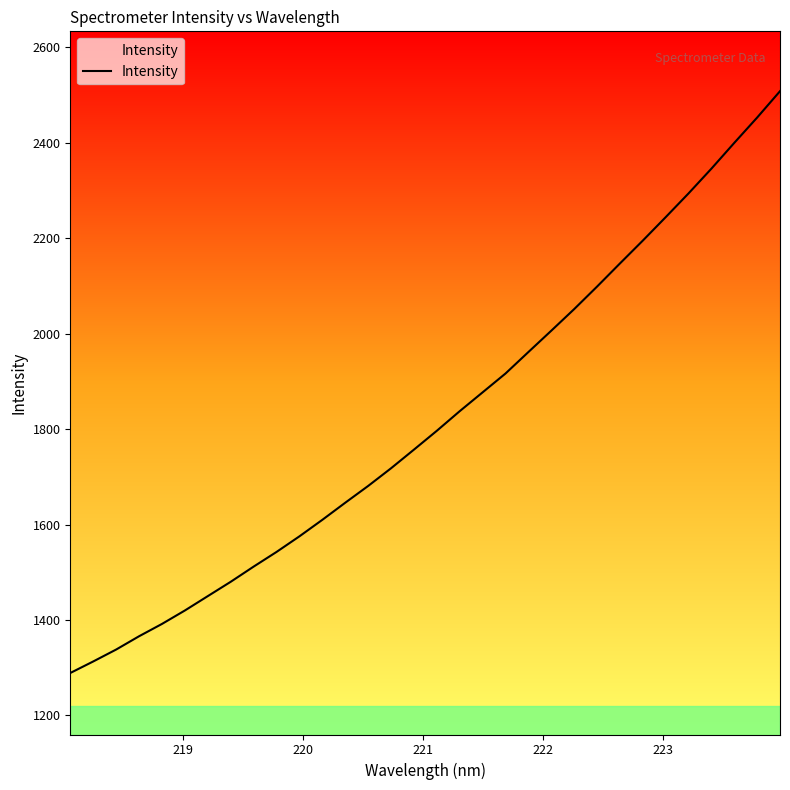

Reading left to right, list all the values displayed in this chart.

1288.9	1313.0	1338.0	1365.8	1391.7	1419.9	1449.9	1480.0	1511.8	1542.5	1575.3	1609.8	1645.7	1680.8	1717.9	1756.9	1796.4	1837.5	1877.0	1916.4	1961.4	2006.1	2051.4	2098.6	2147.0	2194.9	2244.0	2293.9	2345.7	2399.8	2452.8	2508.1